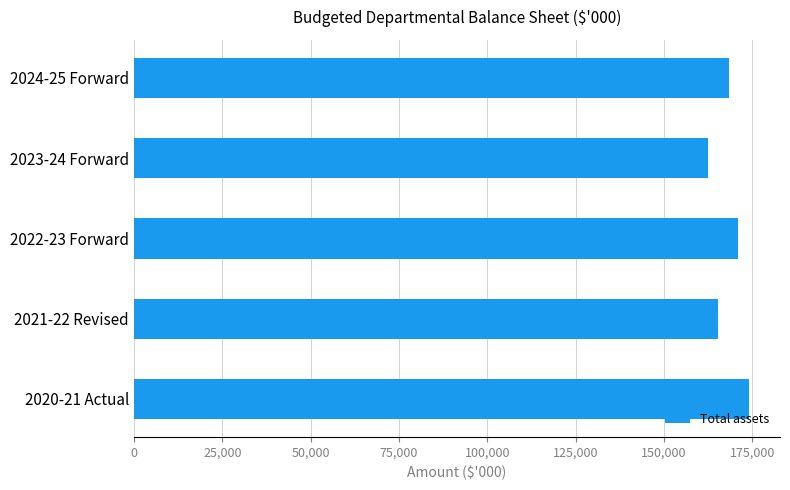

How many data points are less than 168444?

2